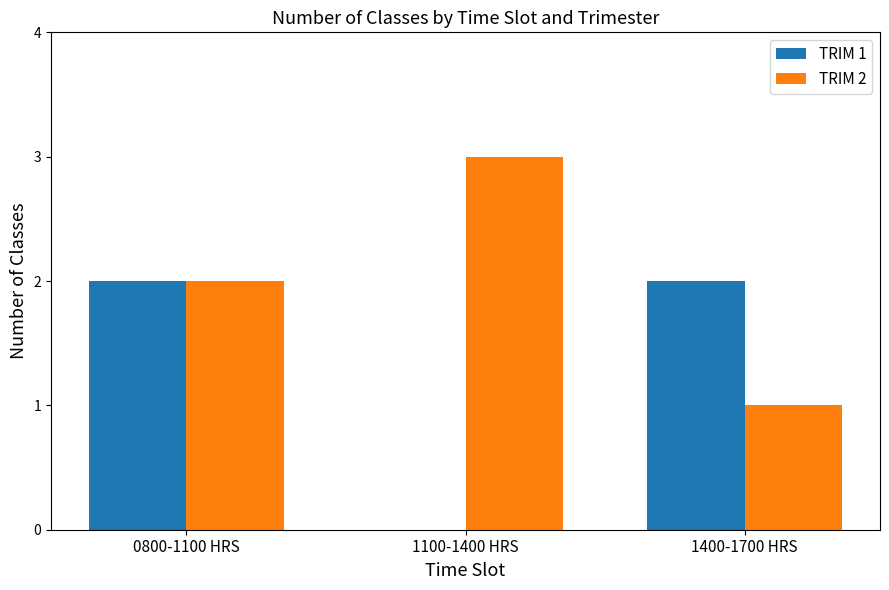

Which series changed the most between 0800-1100 HRS and 1400-1700 HRS?

TRIM 2